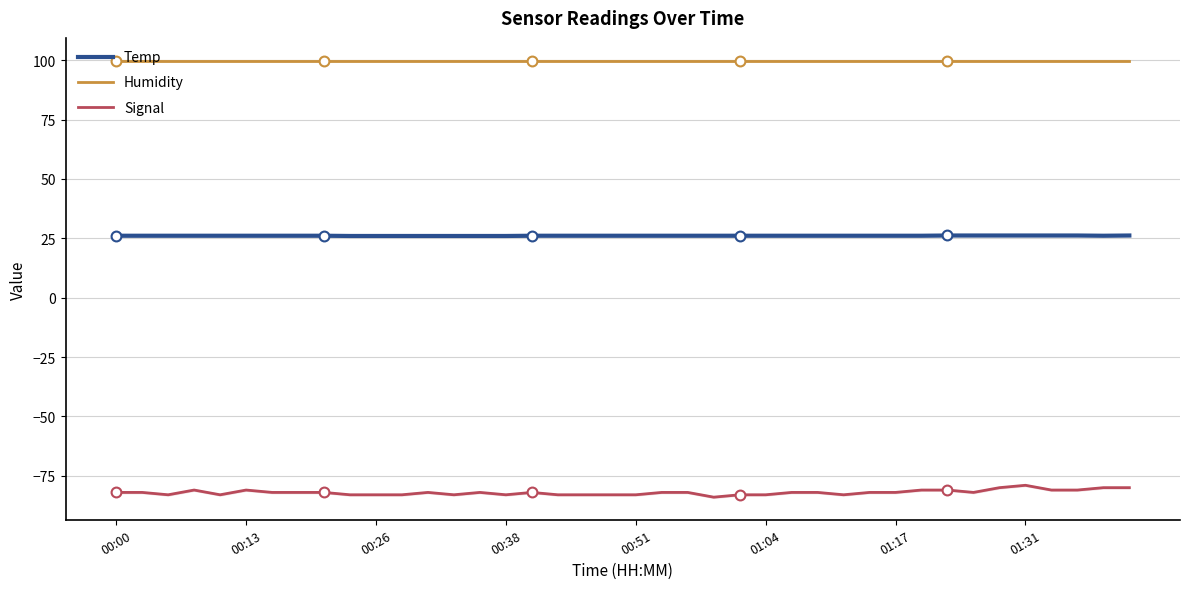

Which series has the largest total across all categories?

Humidity